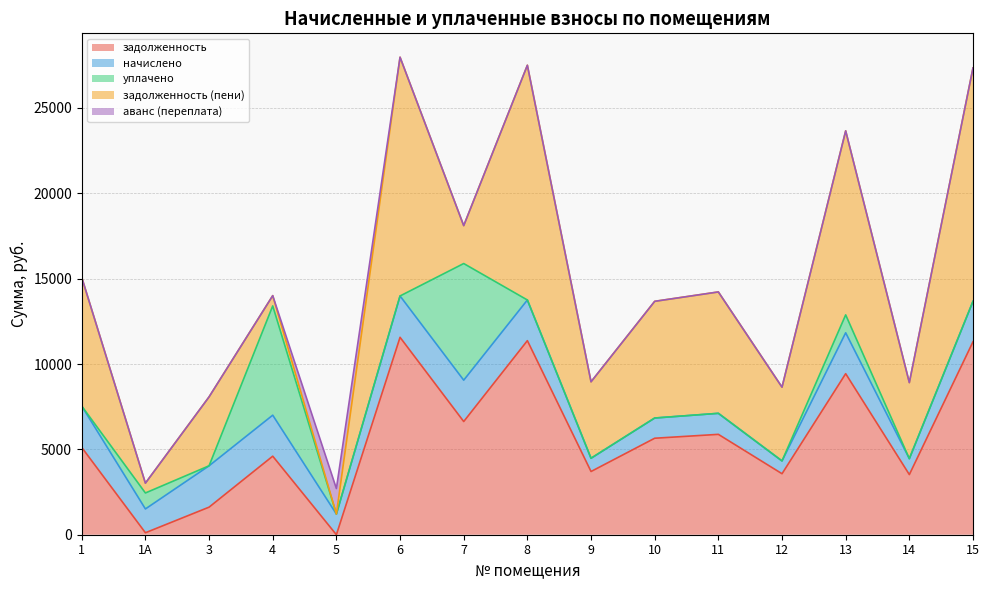

Is the value of начислено at 5 greater than the value of уплачено at 6?

Yes